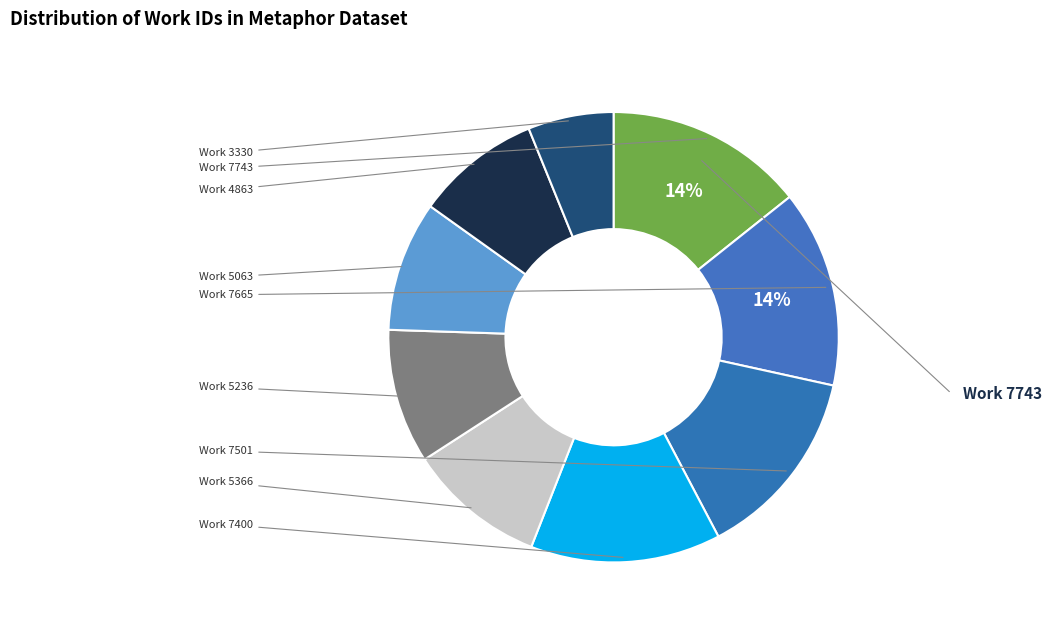

How many slices are in this pie chart?

9